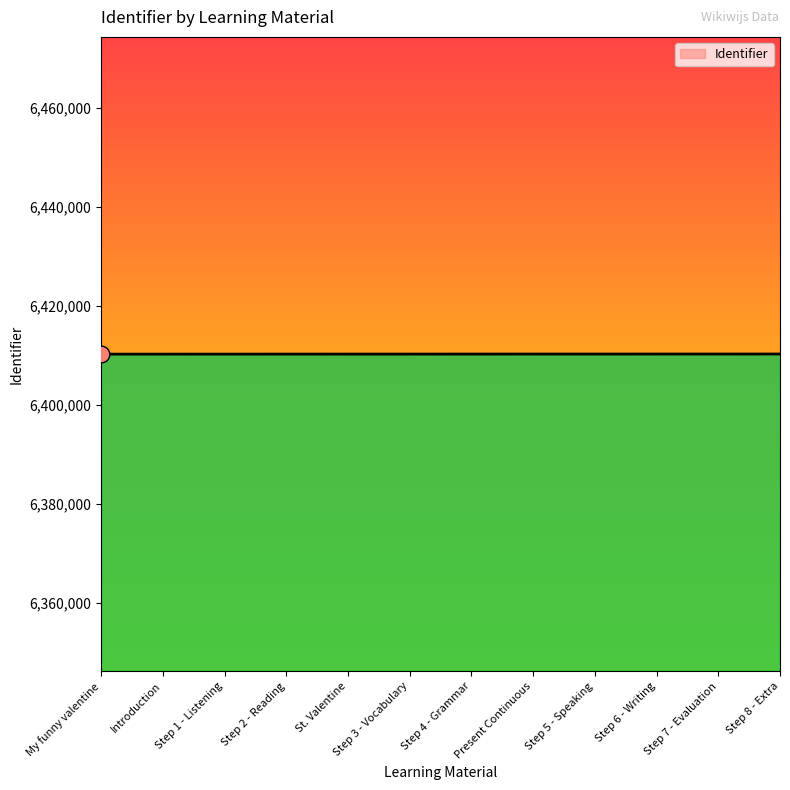

The value at Present Continuous is 10957587. True or false?

False